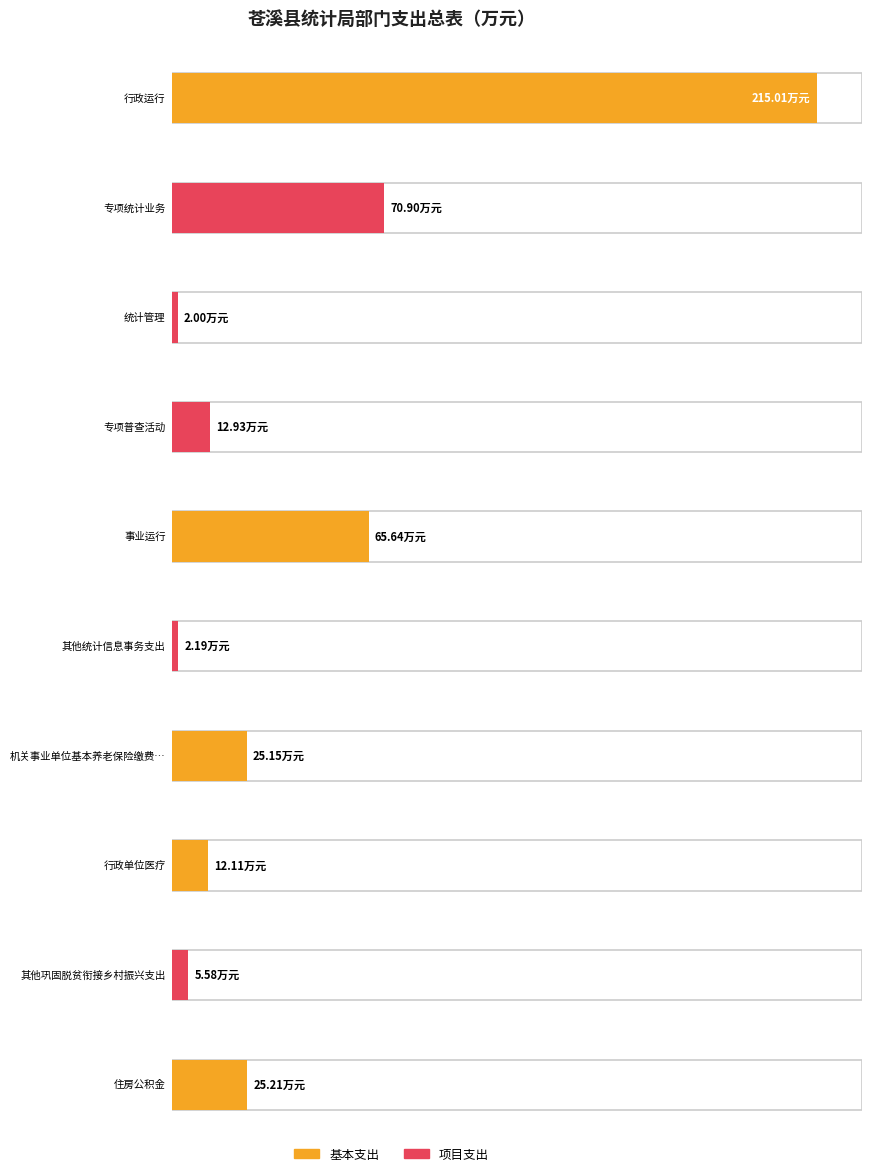

What are all the series names shown in the legend?

基本支出, 项目支出